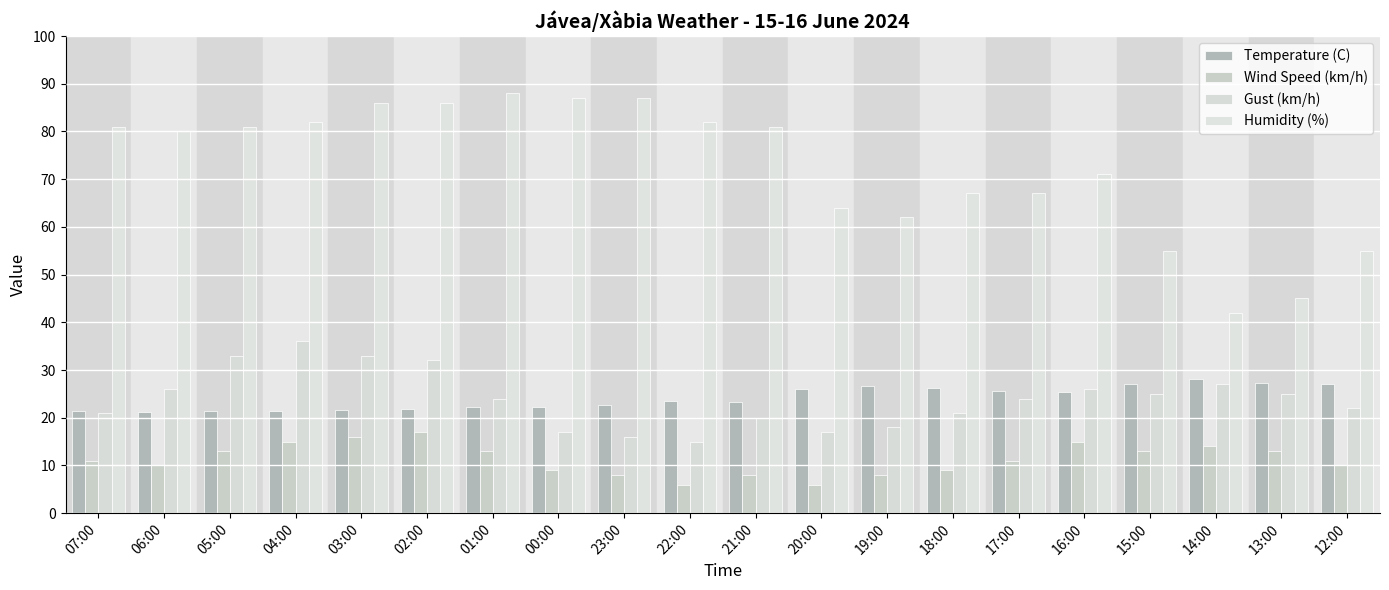

What is the total value across all series at 01:00?

147.2